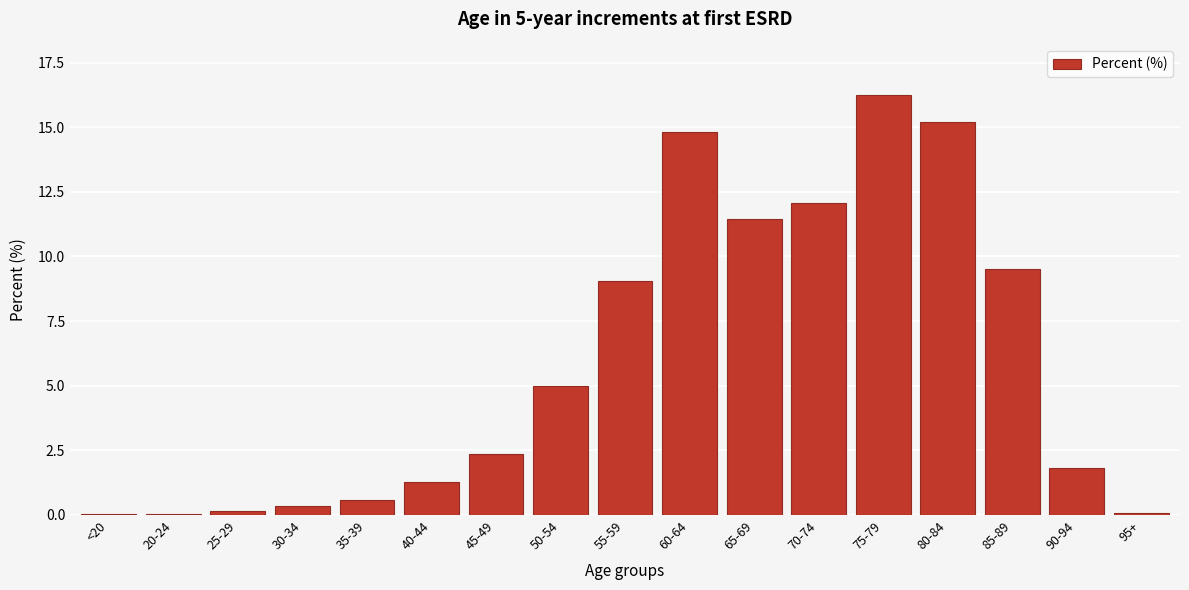

At which label is the value closest to 8?

55-59